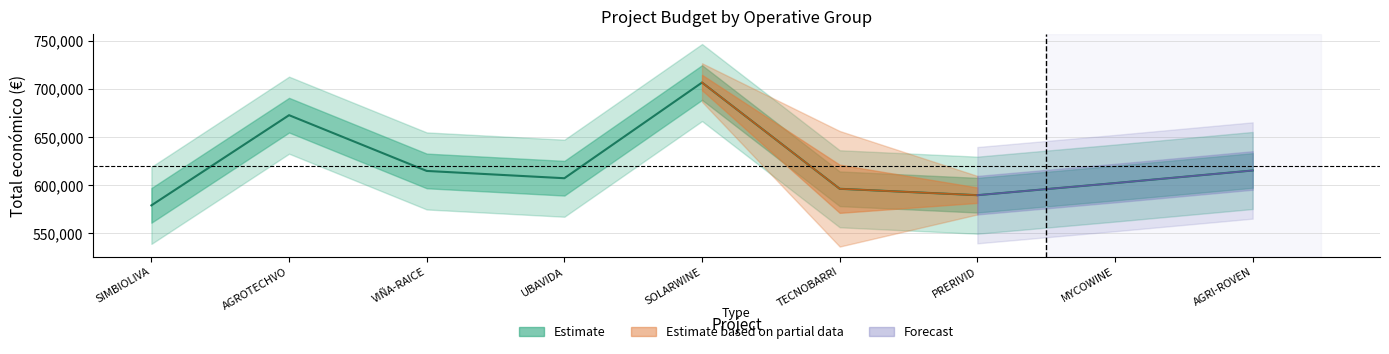

Rank the categories by value from highest to lowest.

SOLARWINE, AGROTECHVO, AGRI-ROVEN, VIÑA-RAICE, UBAVIDA, MYCOWINE, TECNOBARRI, PRERIVID, SIMBIOLIVA